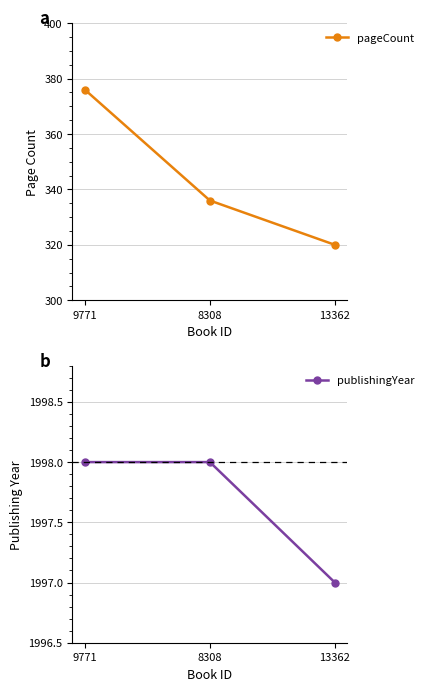

Which category has the highest value in the pageCount series?

9771